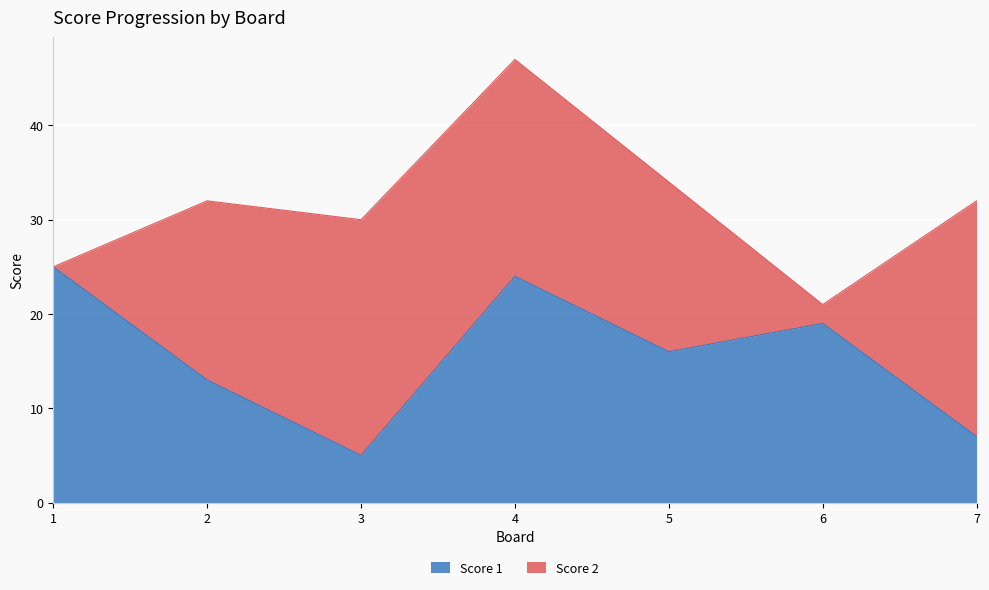

Where is the data nearest to the value 15?

5